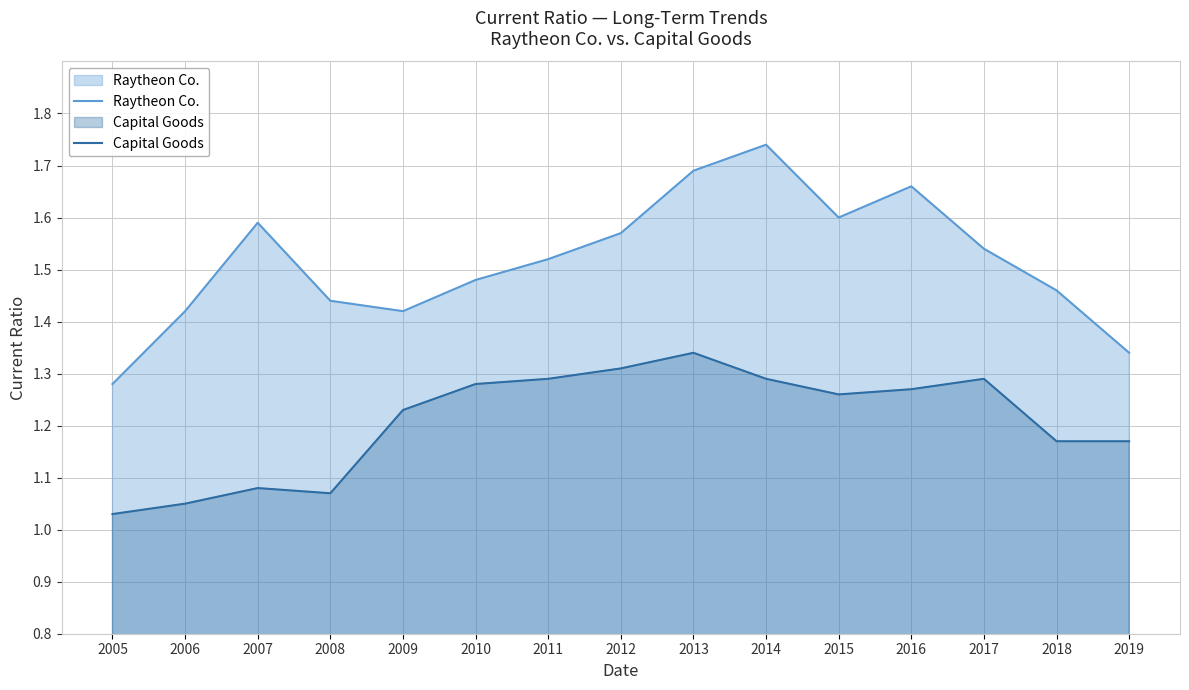

Does the chart have visible grid lines?

Yes